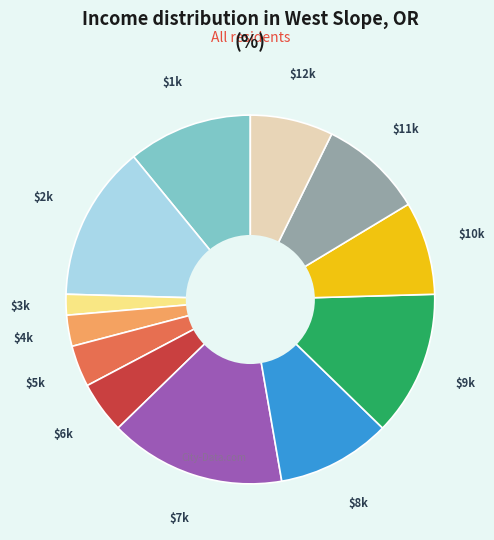

The $5k slice represents 9% of the pie. True or false?

False